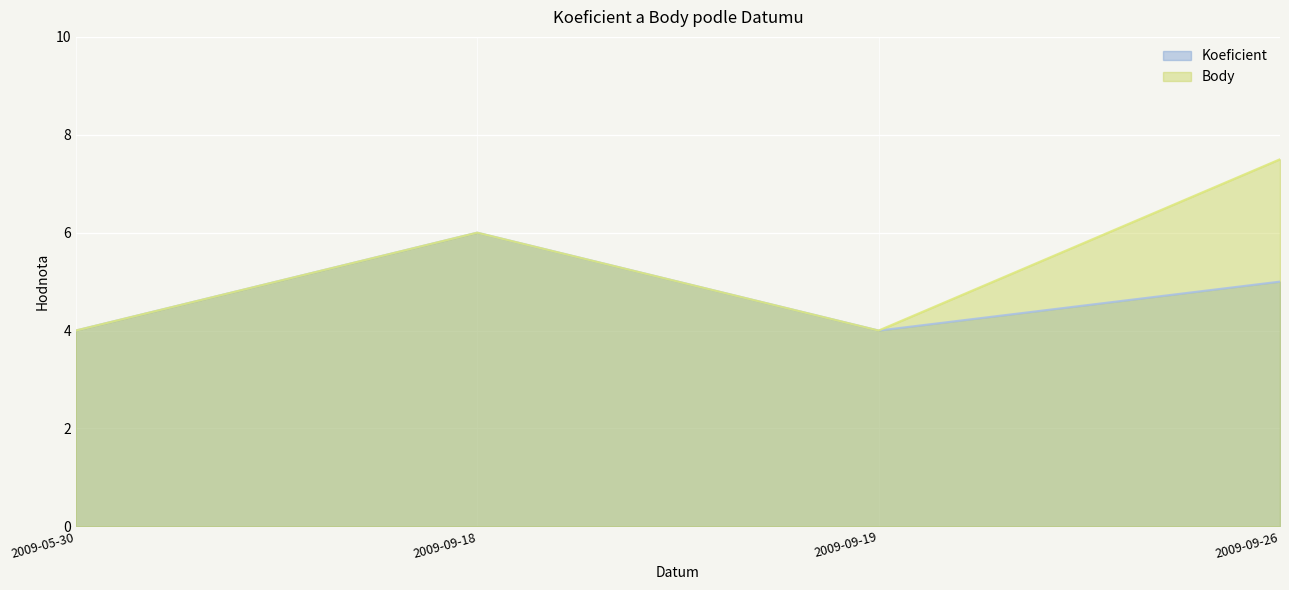

Between 2009-09-26 and 2009-09-18, which is larger?

2009-09-18